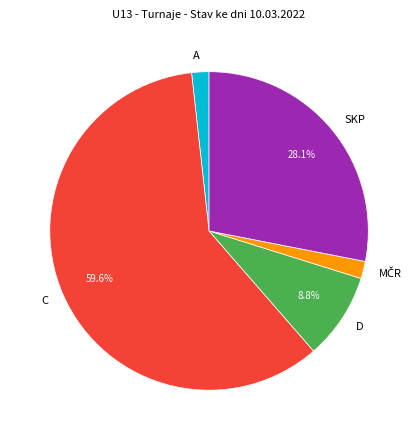

Which category has the biggest portion of the pie?

C